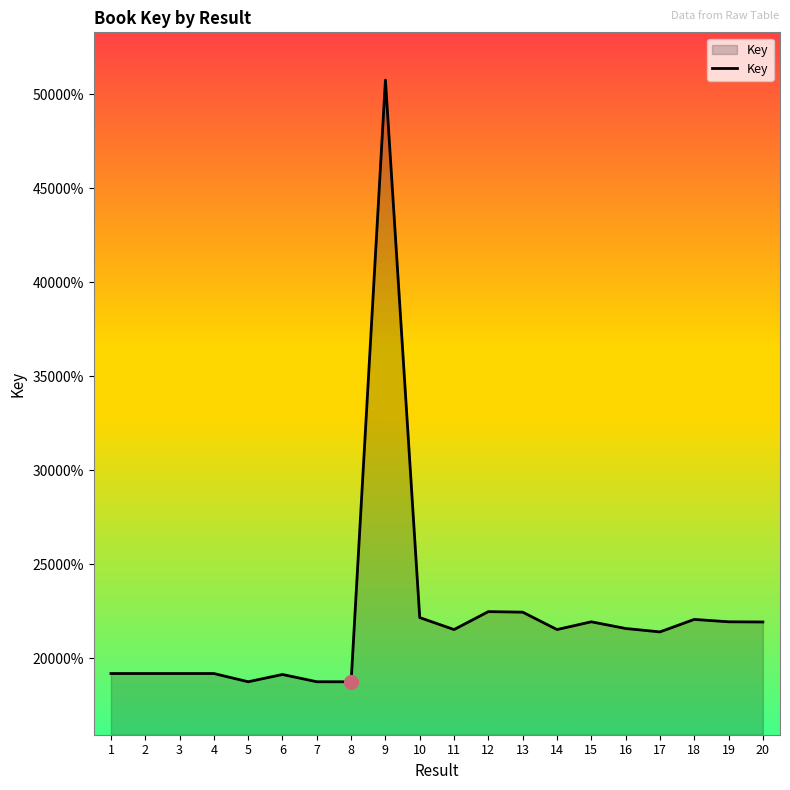

Which label corresponds to the smallest value in the chart?

8